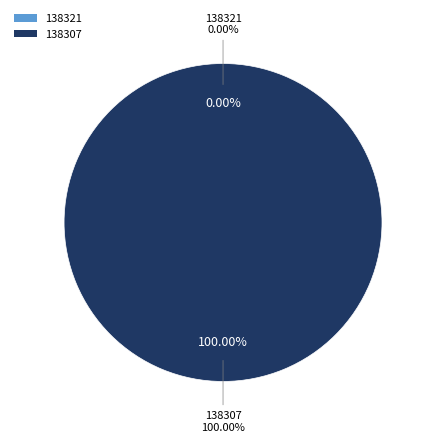

What is the smallest slice in the pie chart?

138321